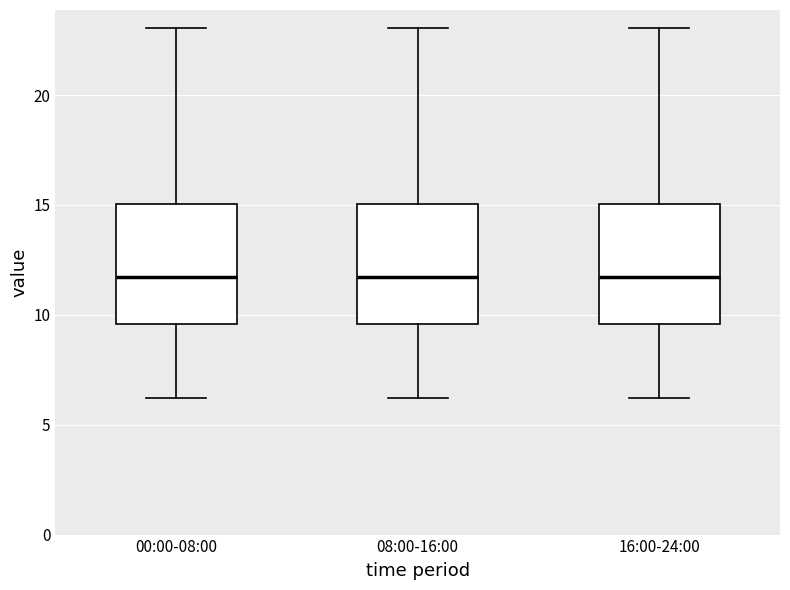

Reading left to right, read every box against the y-axis: the position of its median line, the range the box covers, and the ends of its whiskers. The values are not printed on the chart, so give them approximately, as read against the axis.

00:00-08:00: median 11.5, box 9.5 to 15.0, whiskers 6.0 to 23.0
08:00-16:00: median 11.5, box 9.5 to 15.0, whiskers 6.0 to 23.0
16:00-24:00: median 11.5, box 9.5 to 15.0, whiskers 6.0 to 23.0